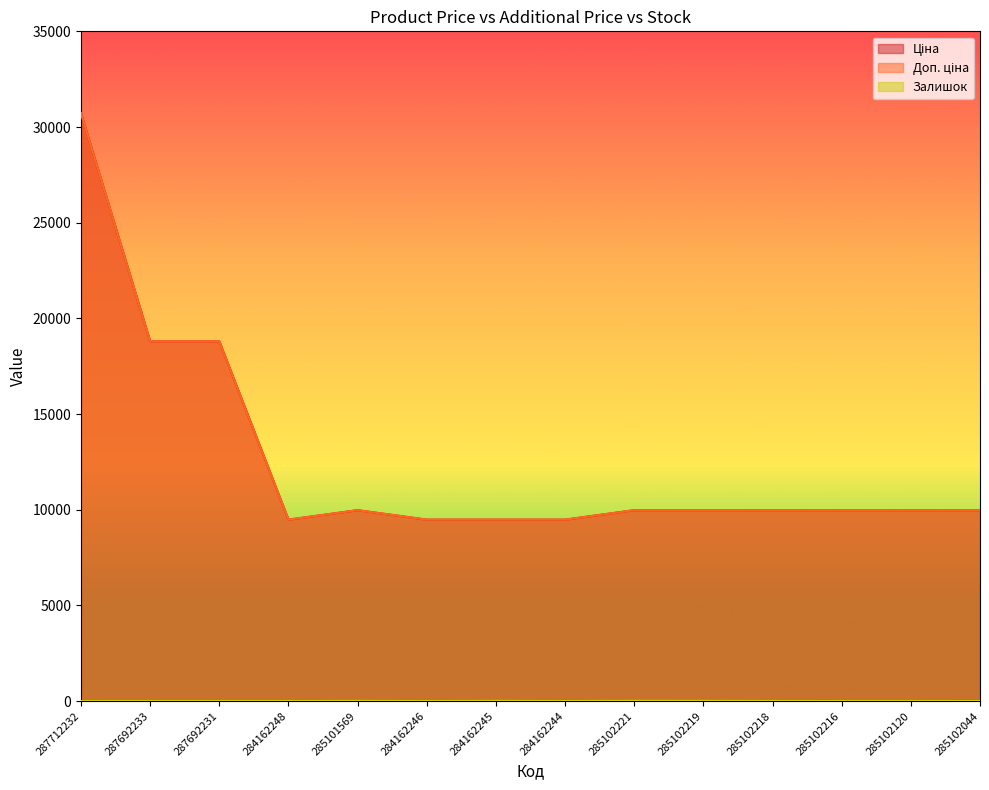

True or false: Ціна and Доп. ціна cross at least once.

False